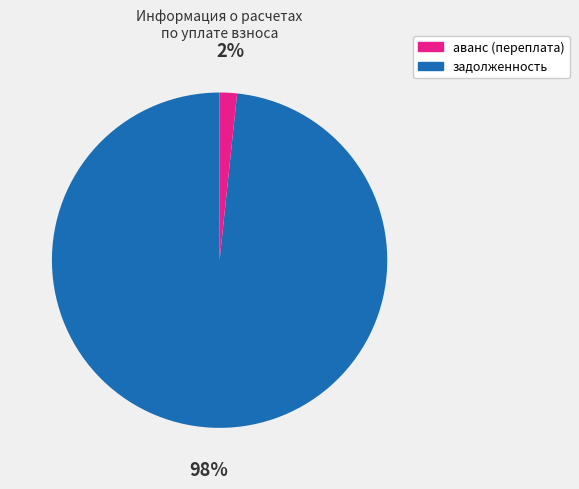

How many slices are in this pie chart?

2